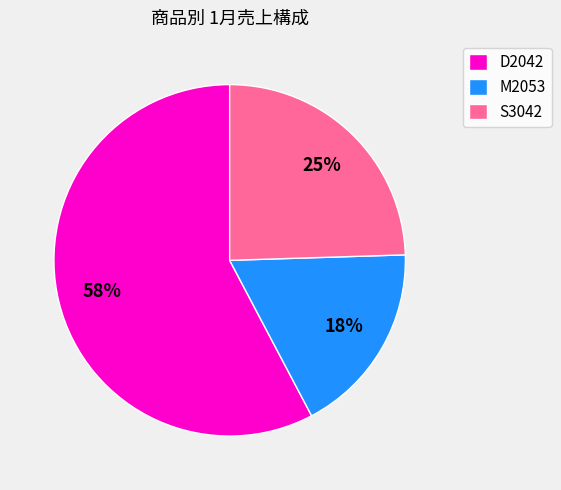

What is the smallest slice in the pie chart?

M2053